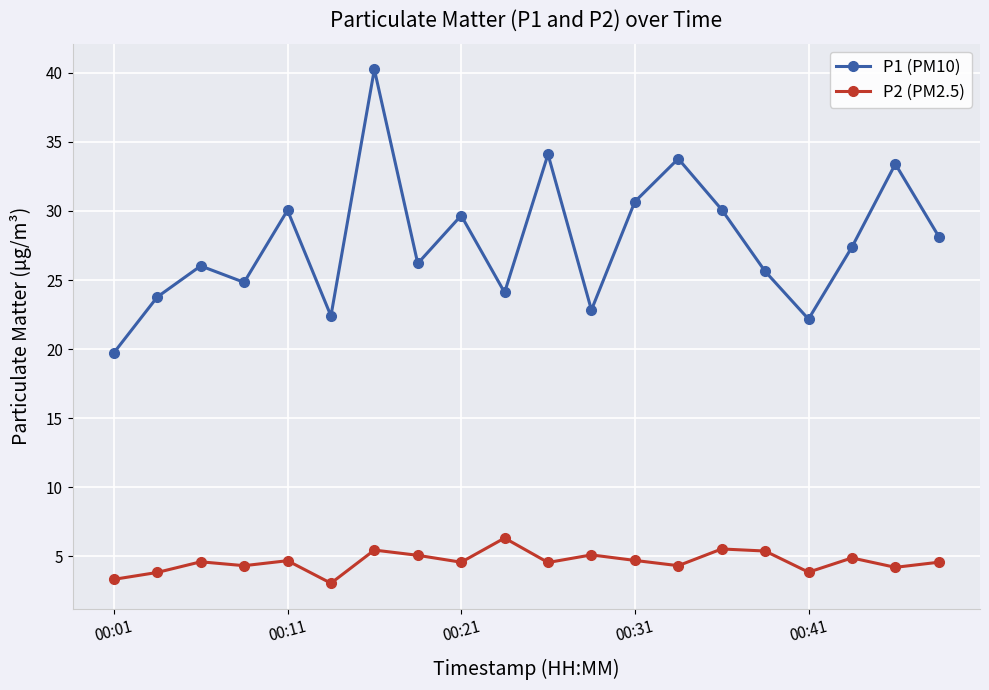

What is the difference between the second highest and minimum values in the P2 (PM2.5) series?

2.5